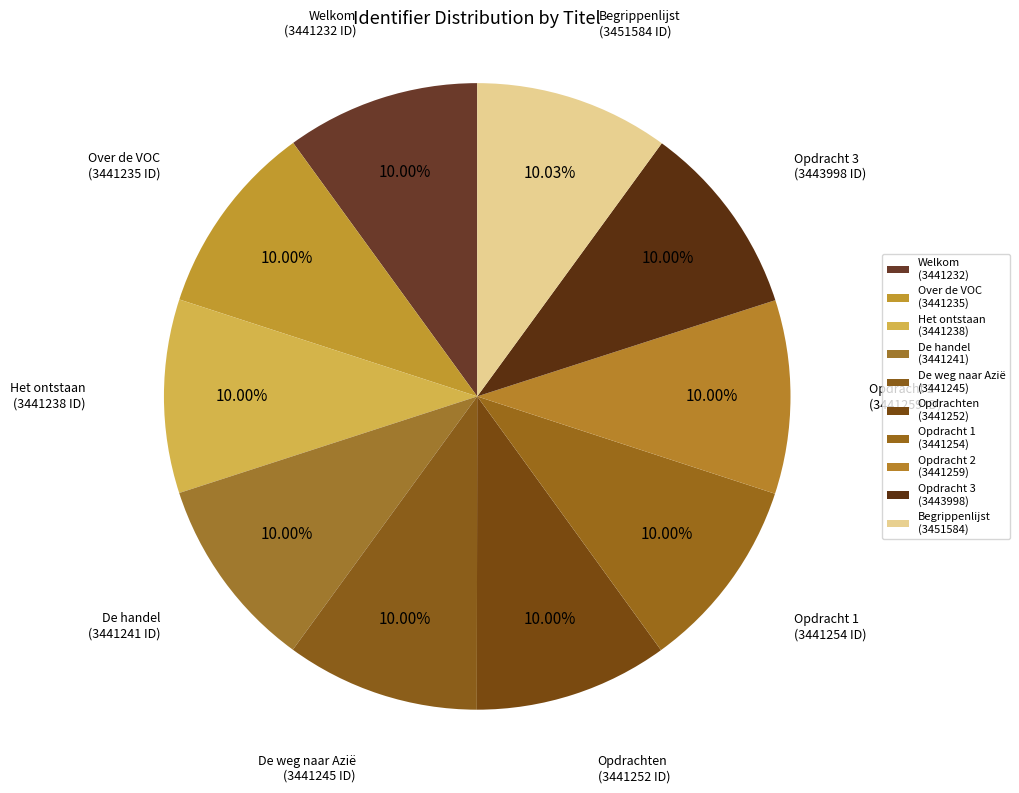

To the nearest percent, what percentage of the pie is Opdrachten?

10%